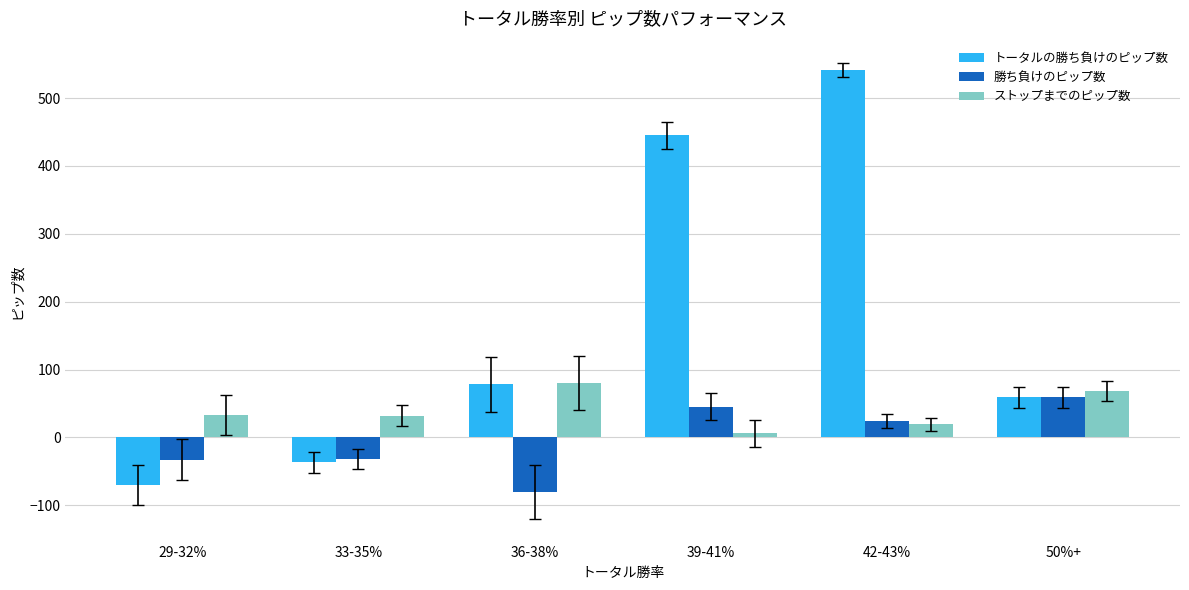

Count the number of categories in the chart.

6